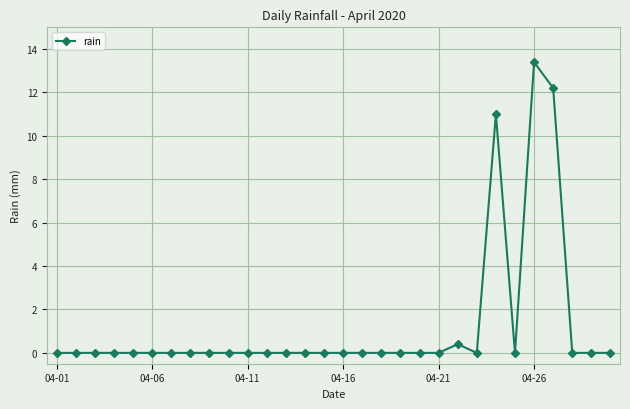

What is the sum of all values?

37.0